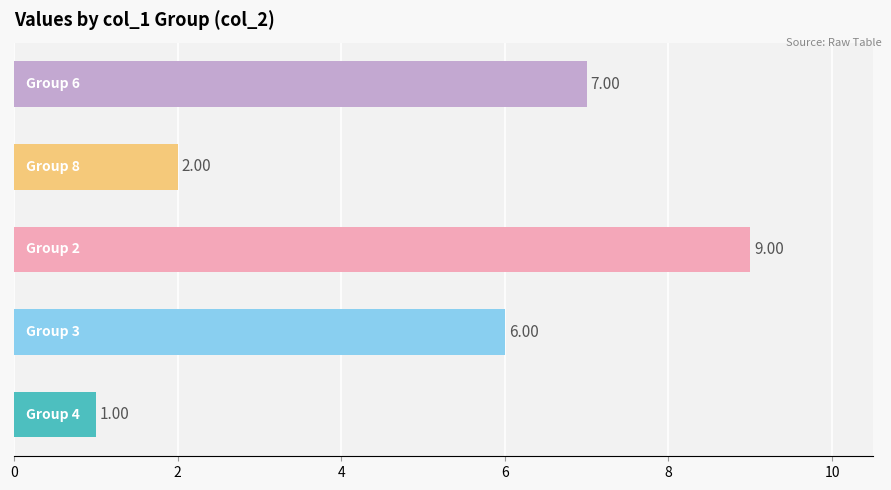

What is the sum of all values?

25